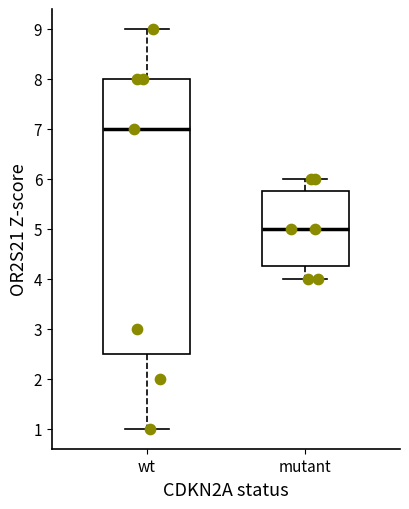

Where does the median line of the box for mutant sit on the y-axis? The values are not printed on the chart, so give them approximately, as read against the axis.

5.0